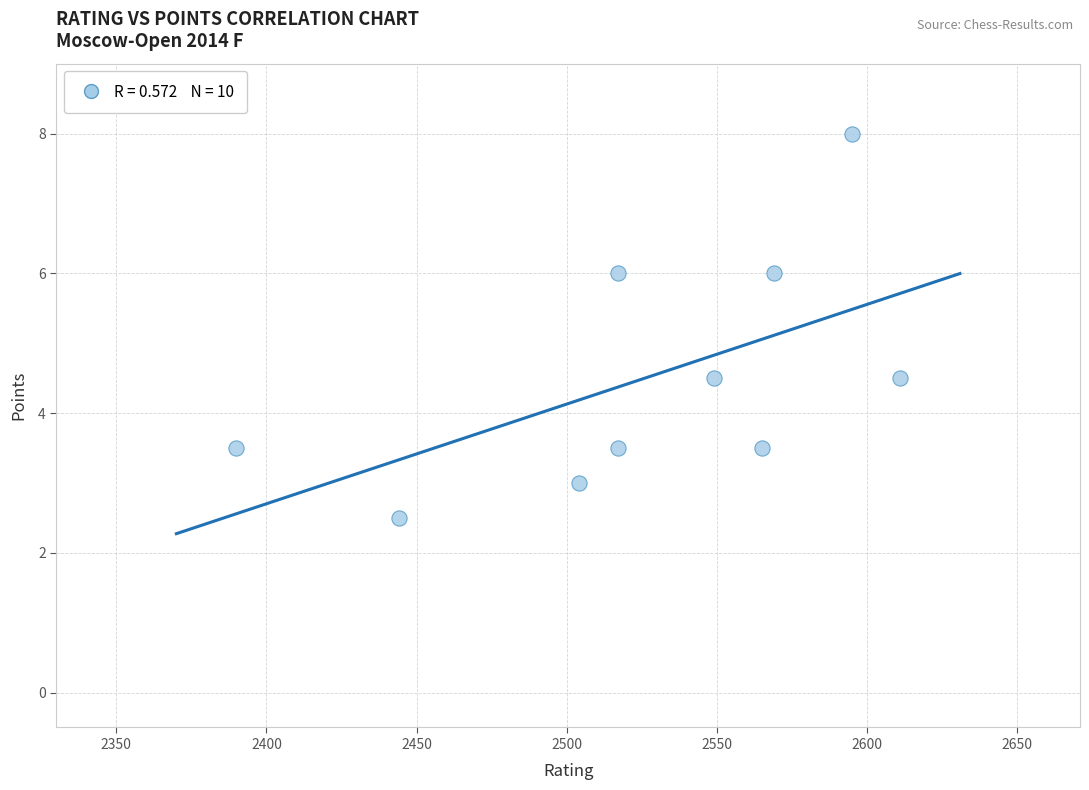

What is the range of Y values (max minus min)?

5.5